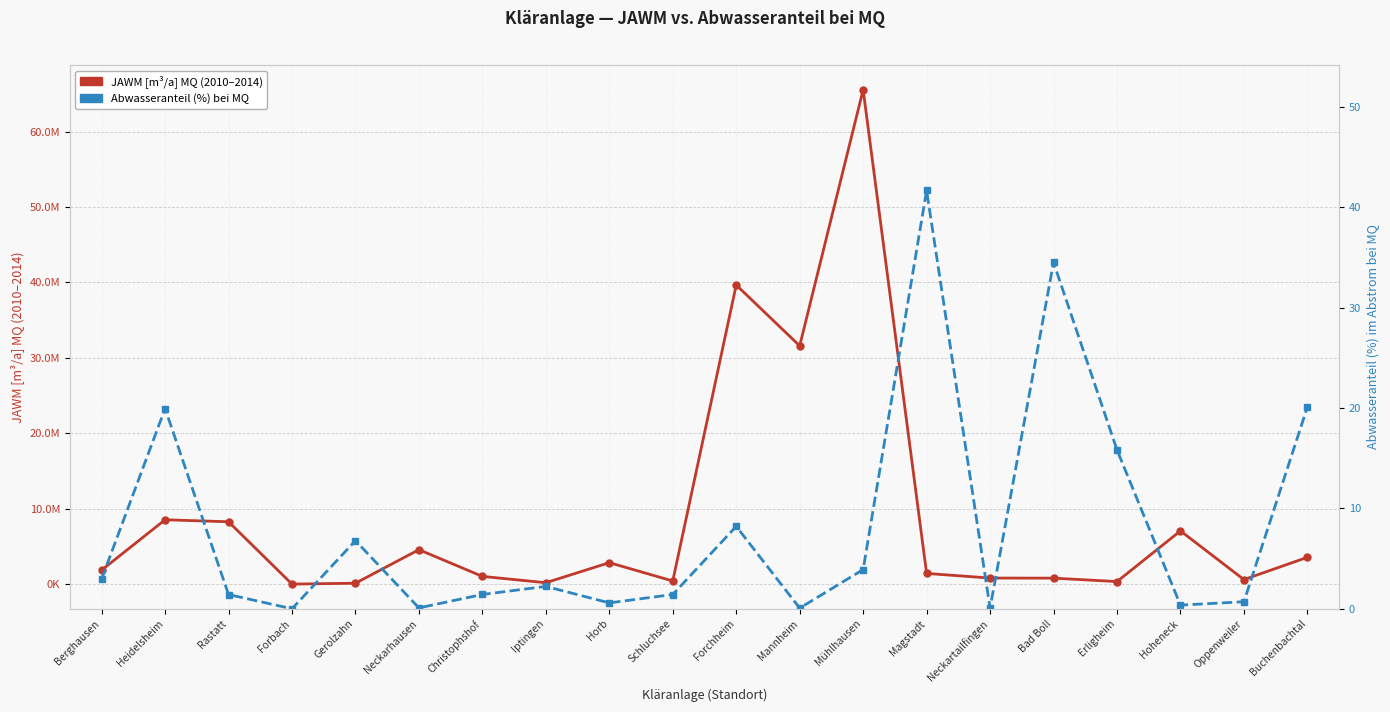

True or false: Abwasseranteil (%) im Abstrom bei MQ has more than 2 points higher than both neighbors.

True